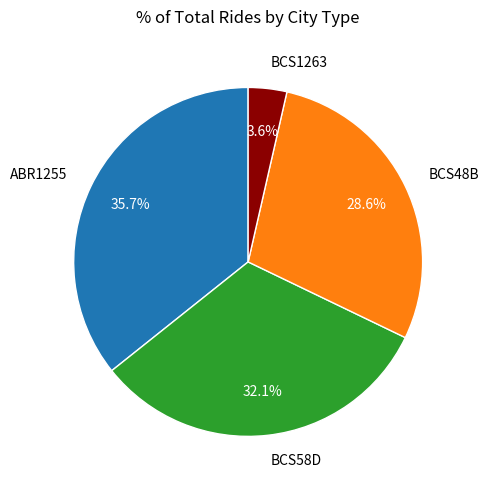

Is there any slice that represents more than half of the pie?

No